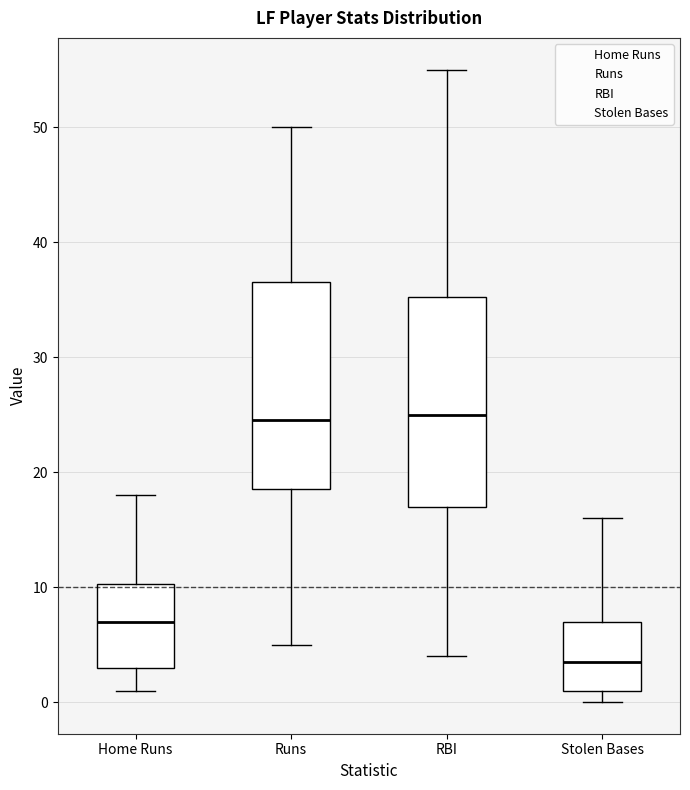

Reading left to right, read every box against the y-axis: the position of its median line, the range the box covers, and the ends of its whiskers. The values are not printed on the chart, so give them approximately, as read against the axis.

Home Runs: median 7, box 3 to 10, whiskers 1 to 18
Runs: median 25, box 19 to 37, whiskers 5 to 50
RBI: median 25, box 17 to 35, whiskers 4 to 55
Stolen Bases: median 4, box 1 to 7, whiskers 0 to 16